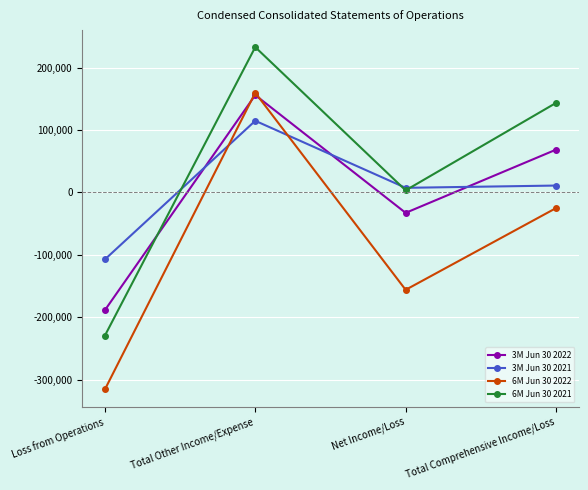

Which series has the largest range (max minus min)?

6M Jun 30 2022